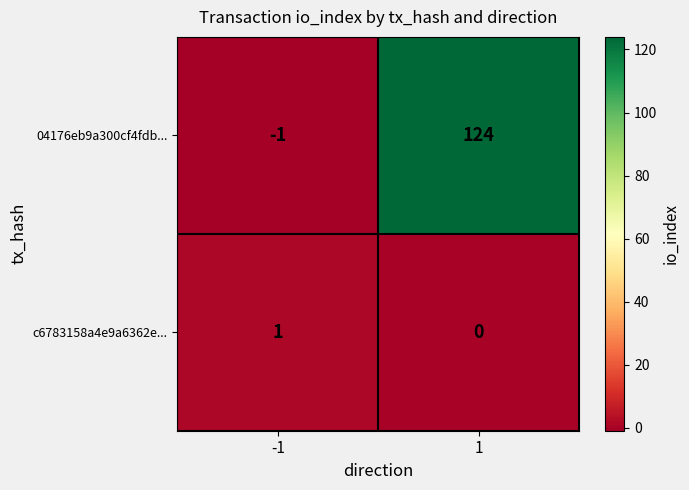

List the series in order of their peak value, highest first.

04176eb9a300cf4fdb..., c6783158a4e9a6362e...